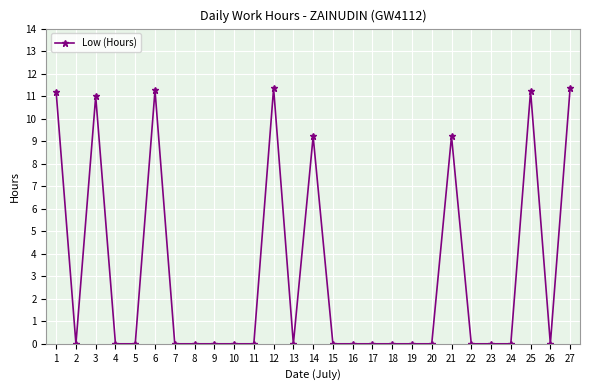

At which category does the data reach its first local peak?

3